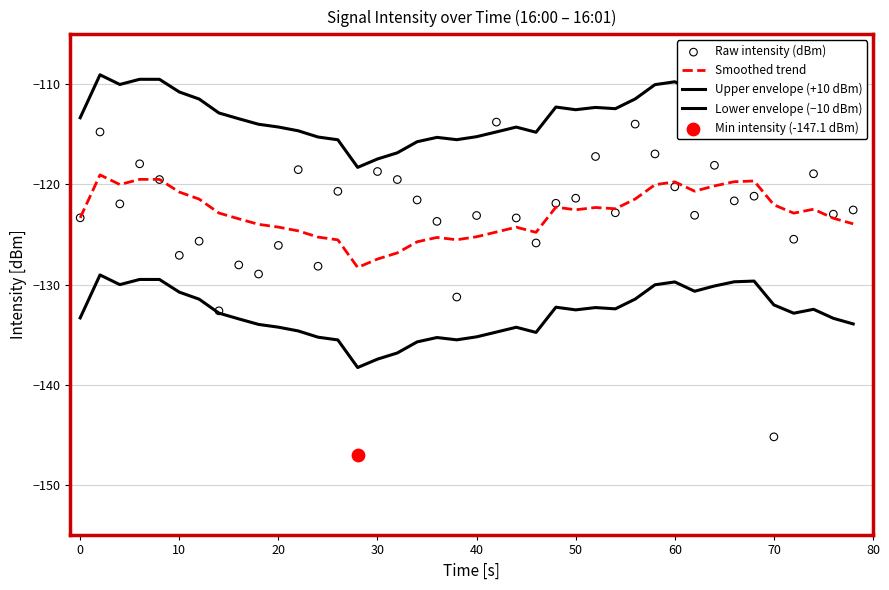

Which series contains the lowest Y value?

Raw intensity (dBm)